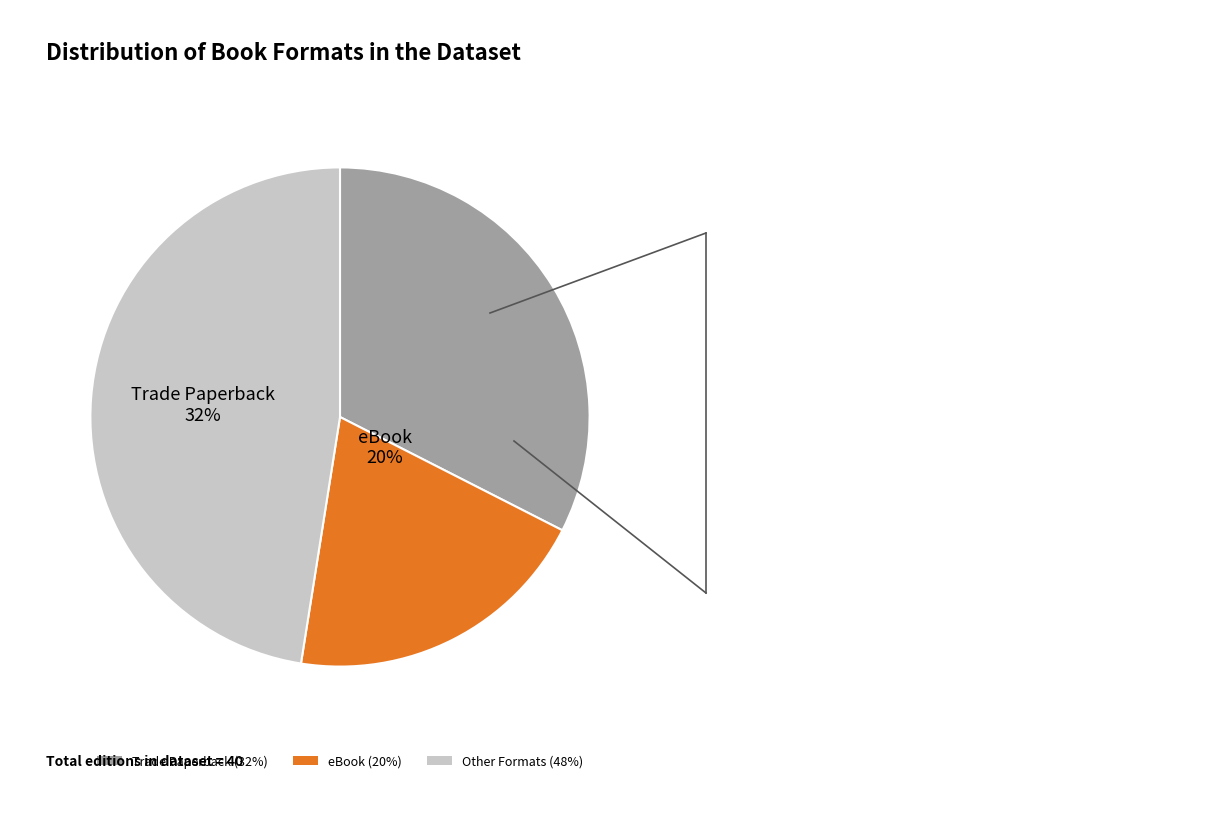

Which slice is the largest?

Trade Paperback